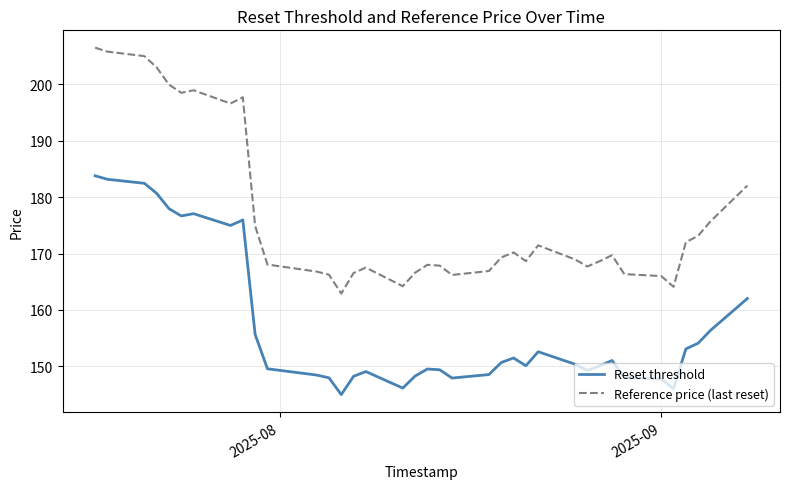

Which series has the largest range (max minus min)?

Reference price (last reset)